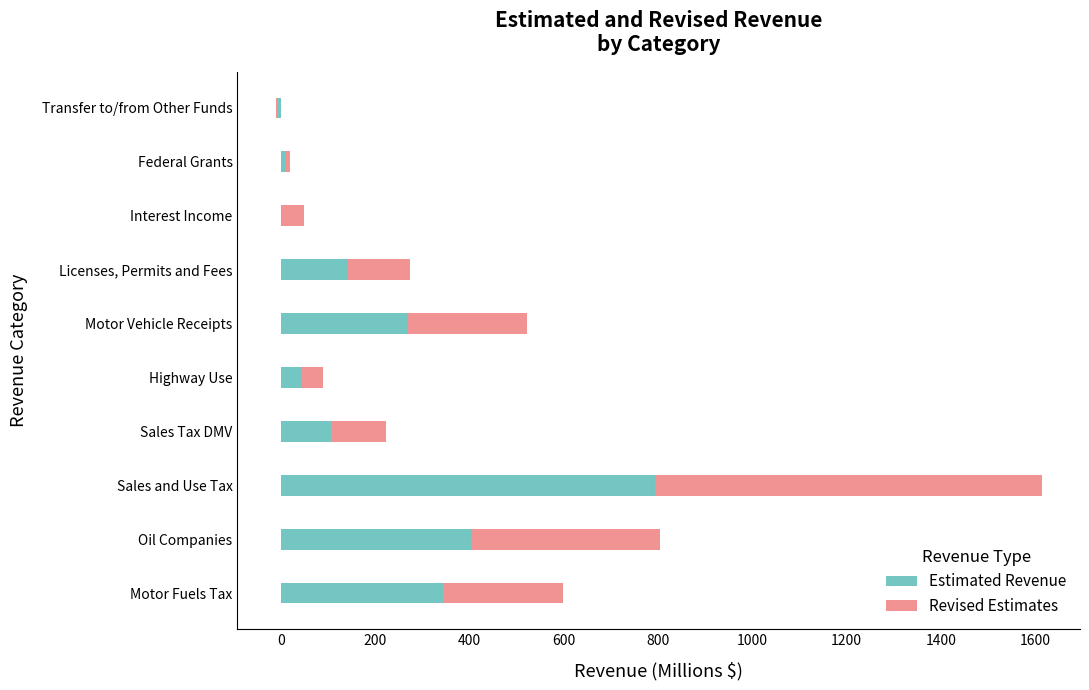

How many distinct data groups are displayed?

2